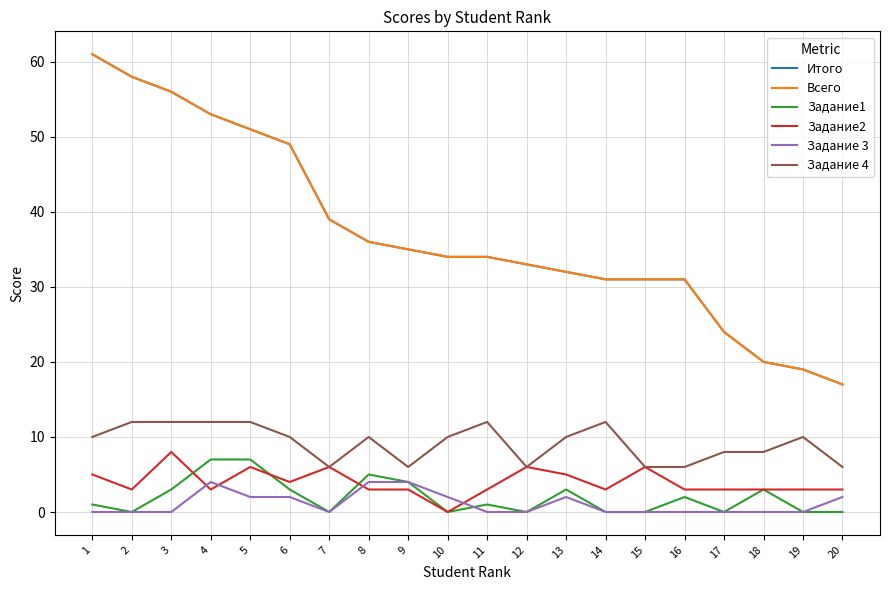

Is the value of Всего at 13 greater than the value of Задание1 at 11?

Yes